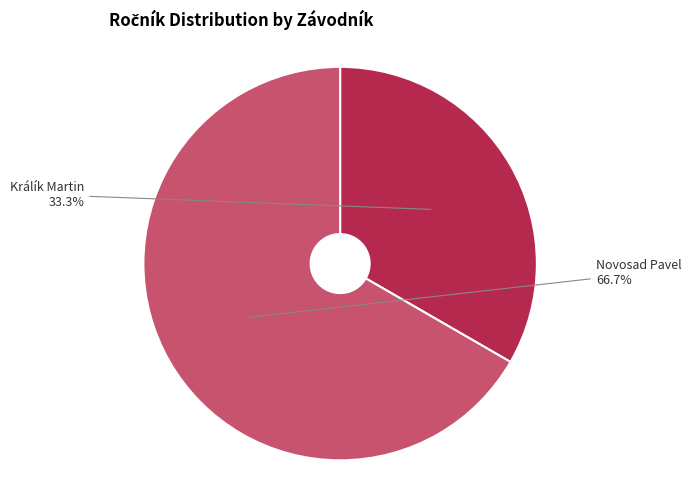

Does any single category account for the majority?

Yes